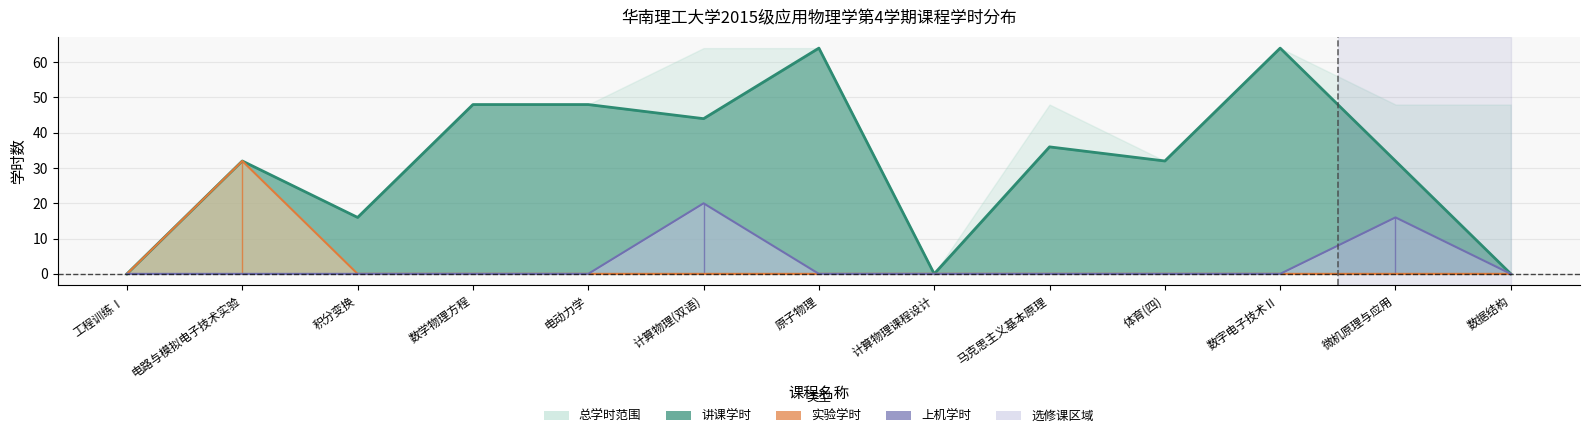

True or false: 上机学时 has more than 0 points higher than both neighbors.

True